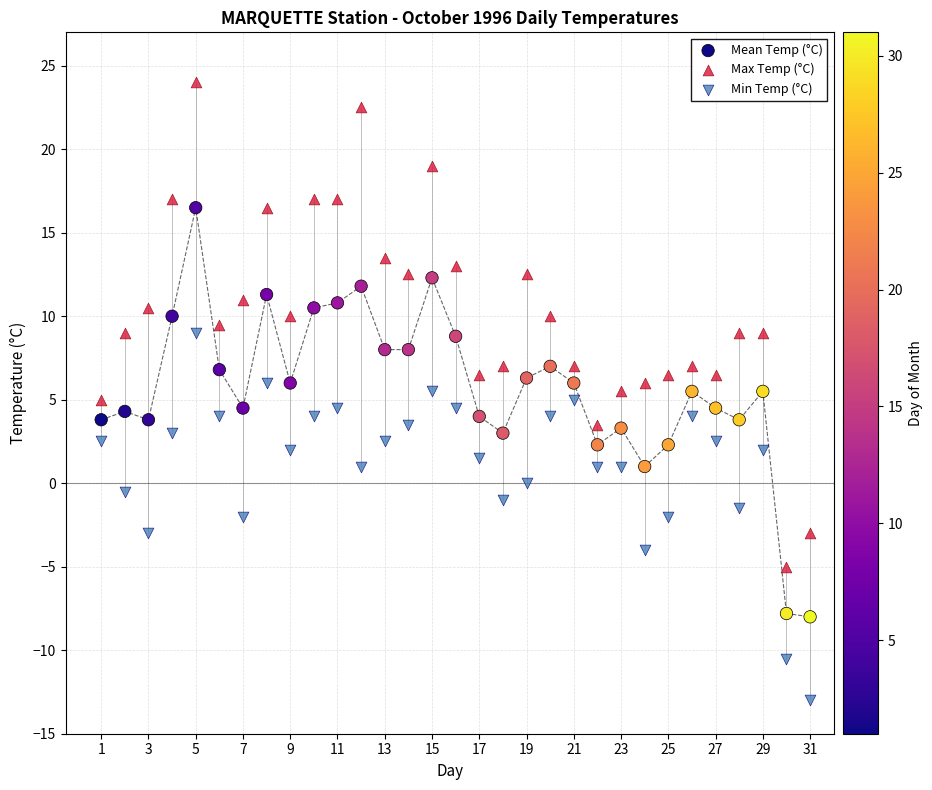

Which series reaches the maximum Y coordinate?

Max Temp (°C)